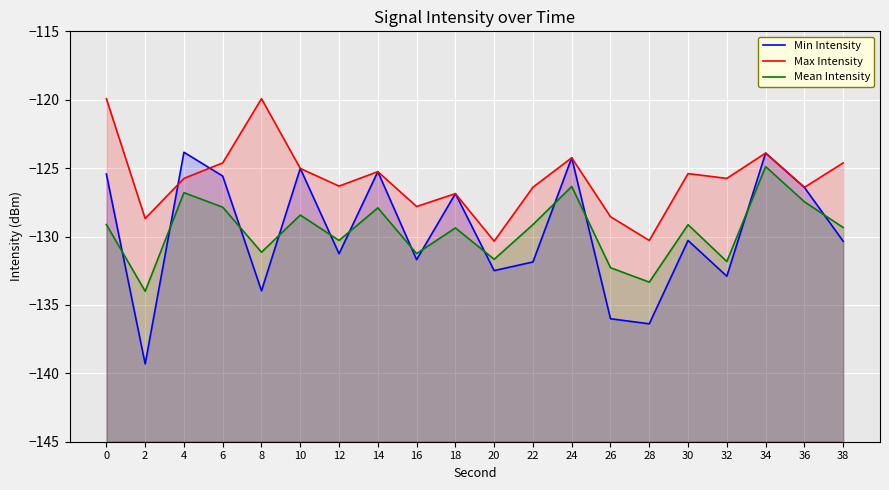

List the labels in order of Min Intensity value, smallest first.

2, 28, 26, 8, 32, 20, 22, 16, 12, 38, 30, 18, 36, 6, 0, 14, 10, 24, 34, 4